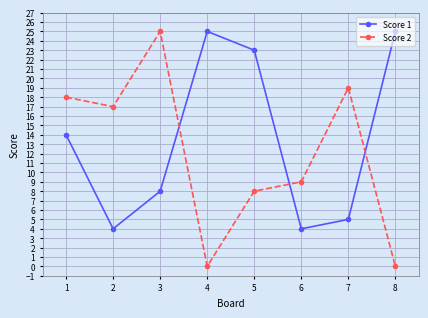

How many series are shown in this chart?

2